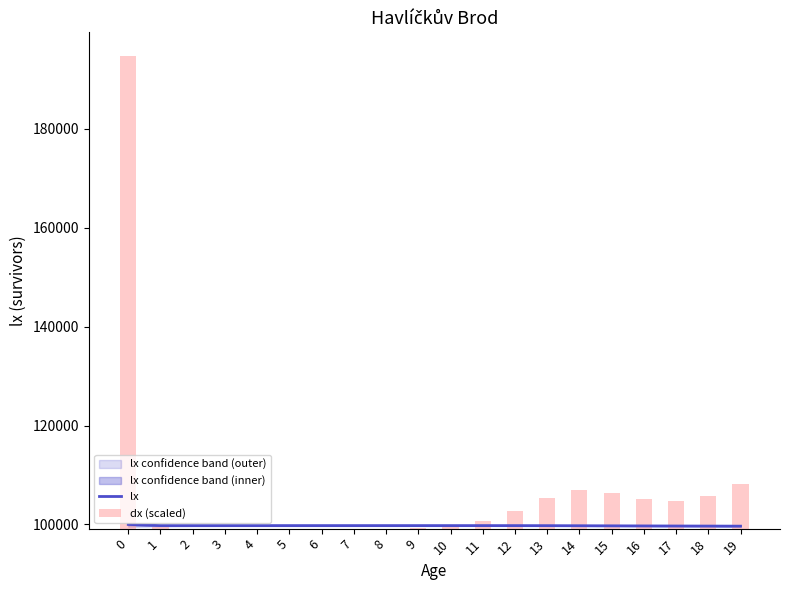

How many categories are shown in the chart?

20